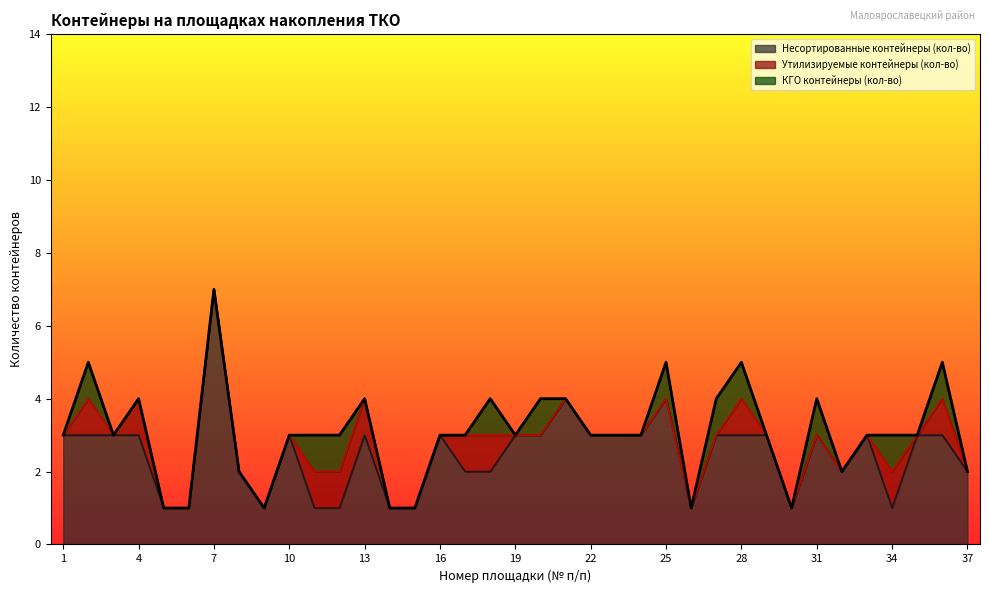

Between 6 and 31, which series saw the biggest shift?

Несортированные контейнеры (кол-во)